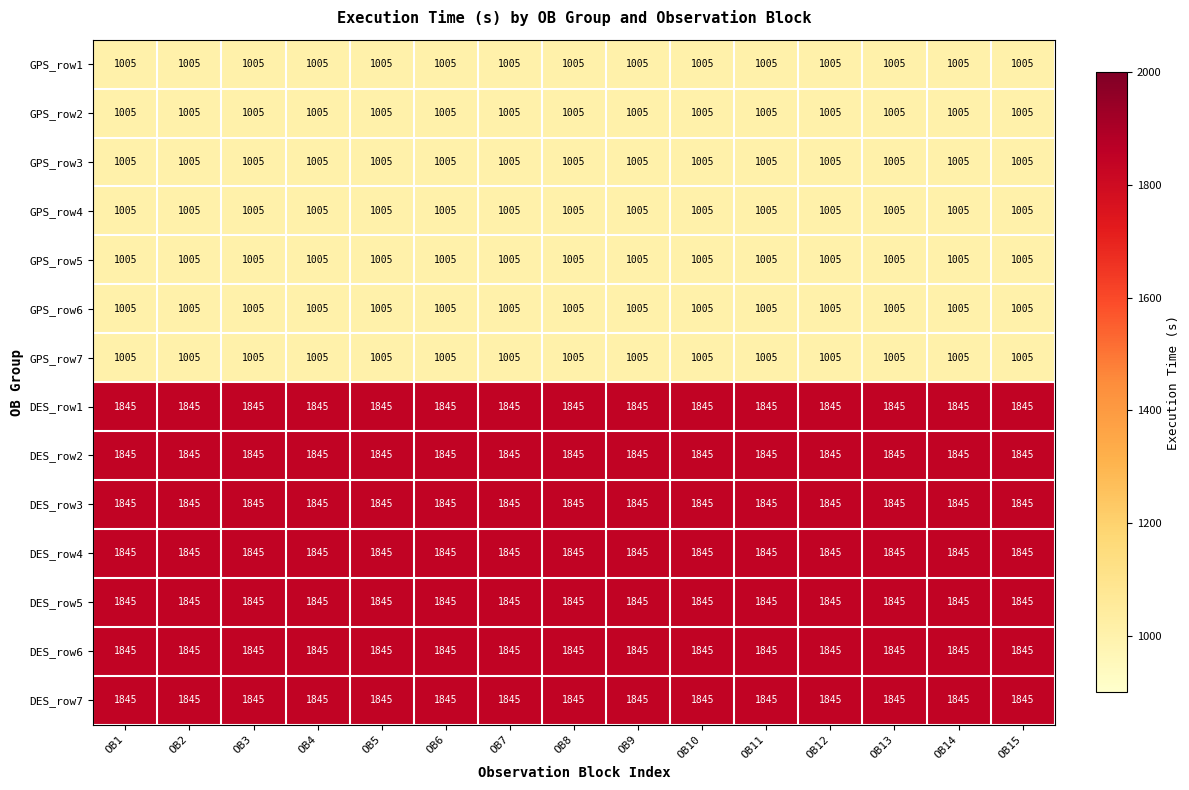

What is the spread (max minus min) of values at OB7?

840